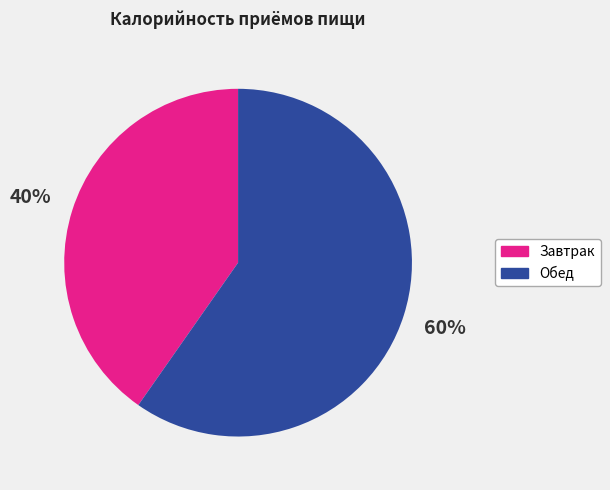

To the nearest percent, what is the combined percentage of Завтрак and Обед?

100%